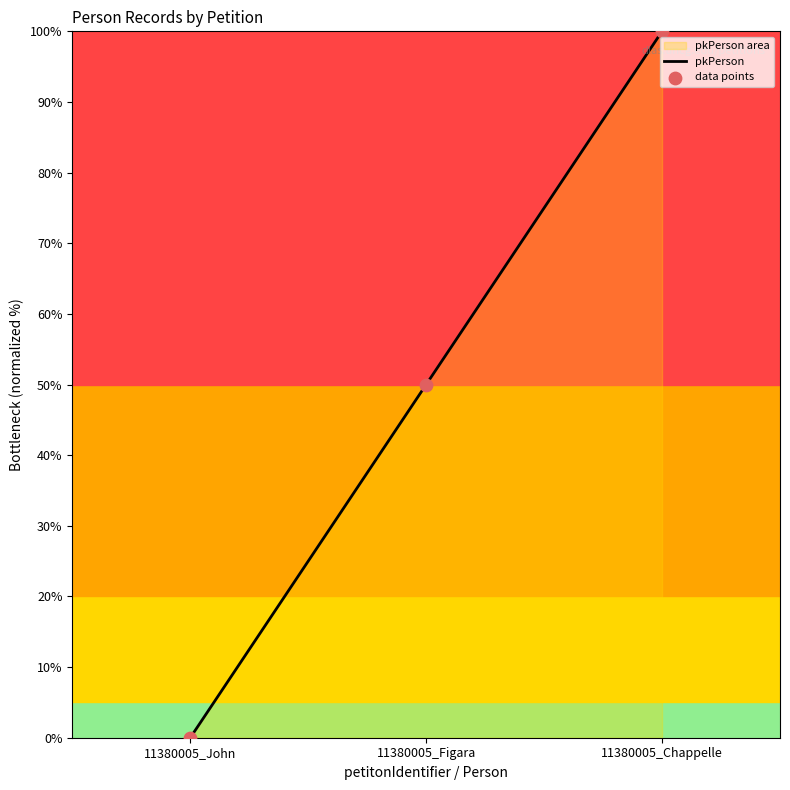

Between 11380005_Figara and 11380005_Chappelle, which is larger?

11380005_Chappelle